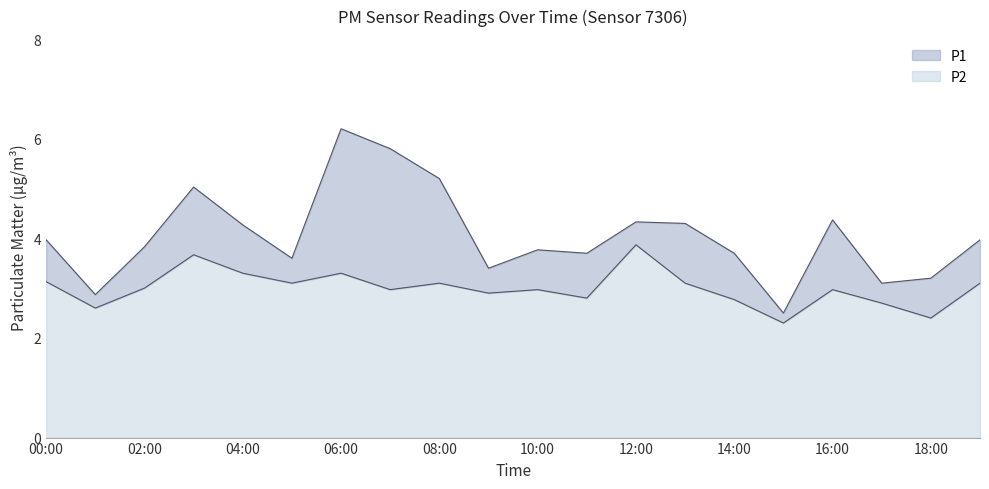

What is the approximate value of P2 at 03:00?

3.7